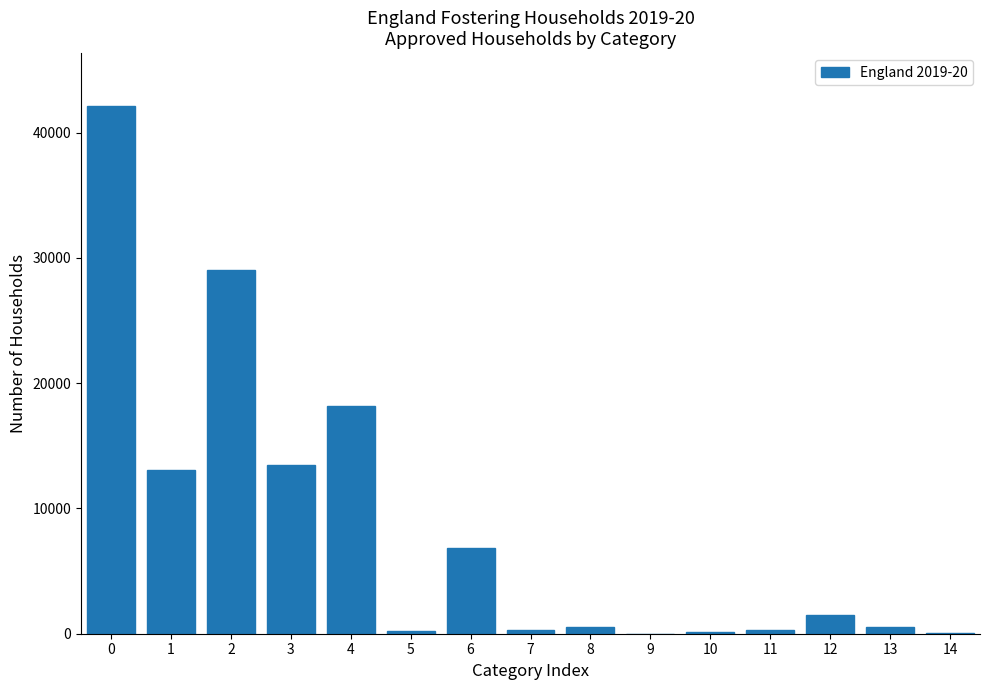

What is the maximum value shown in the chart?

42125